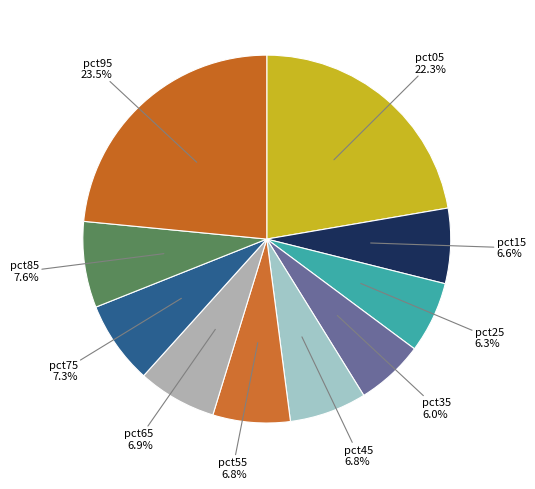

What is the largest slice in the pie chart?

pct95